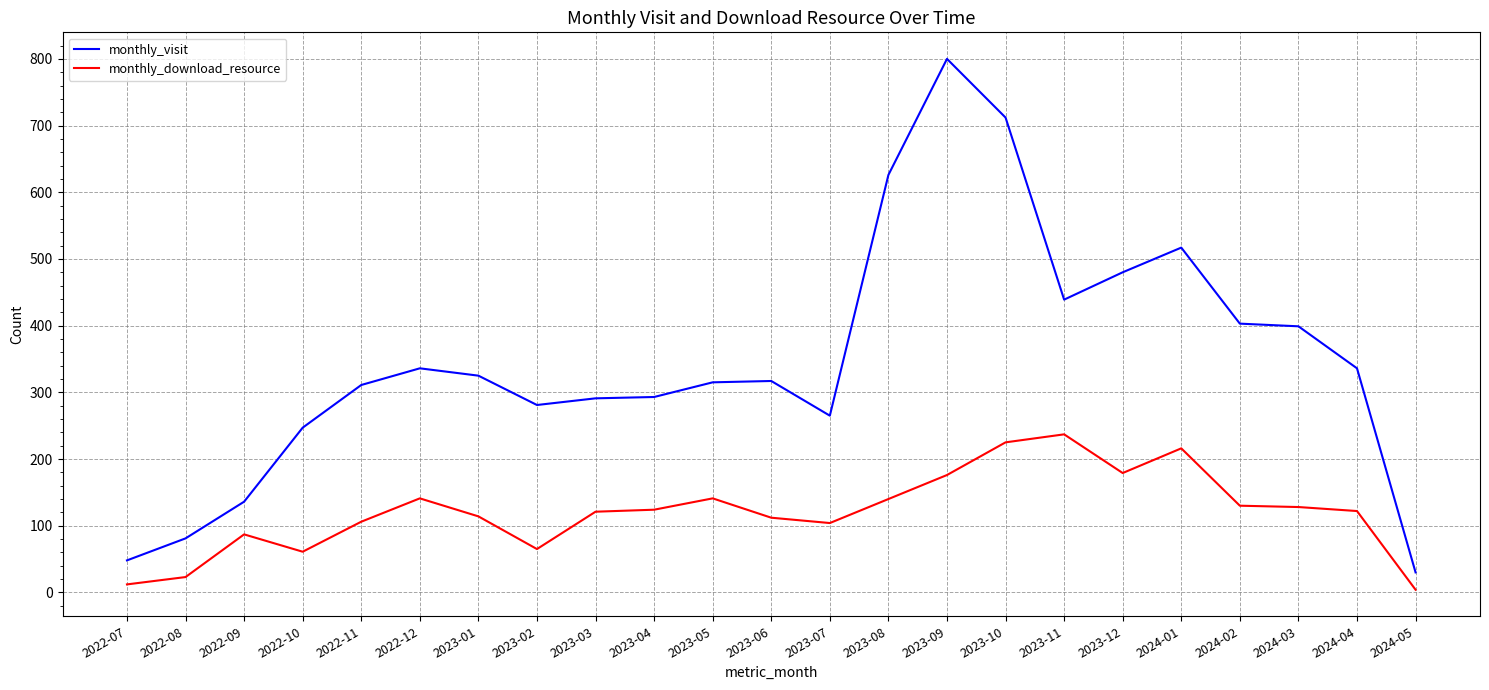

True or false: monthly_download_resource and monthly_visit intersect in this chart.

False